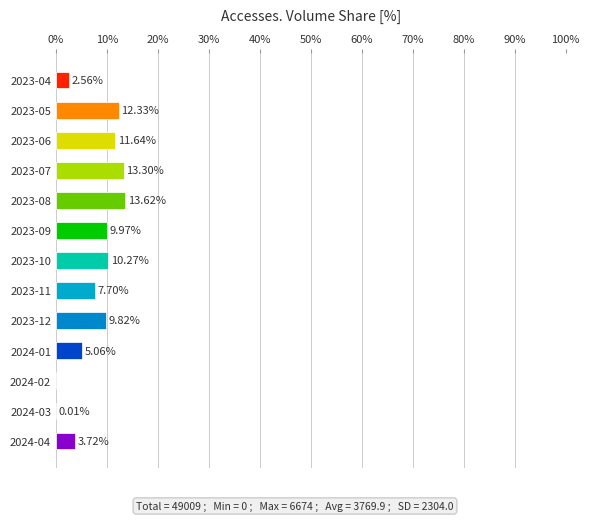

What is the change in value from 2023-06 to 2023-10?

-1.4